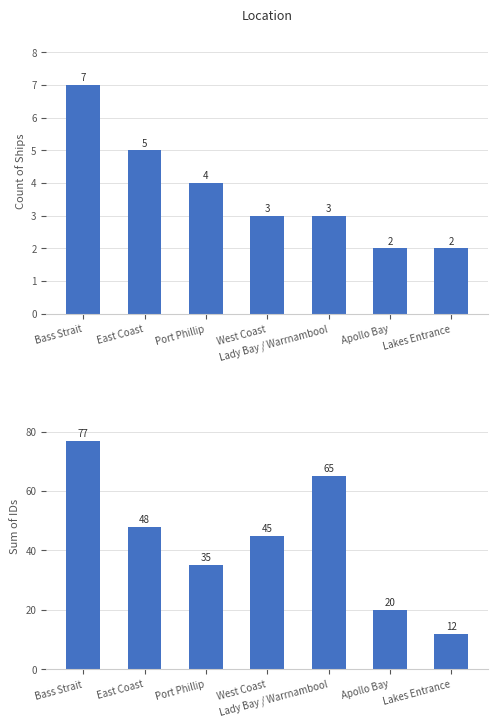

Reading left to right, extract all data points from this chart.

Count of Ships: 7	5	4	3	3	2	2
Sum of IDs: 77	48	35	45	65	20	12